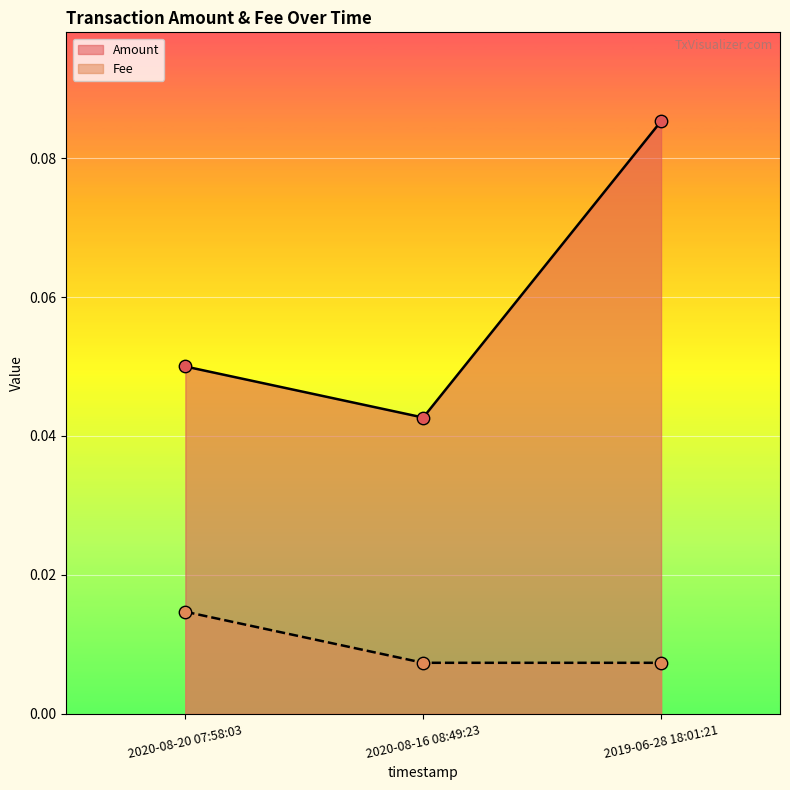

Which series contains the highest Y value?

Fee